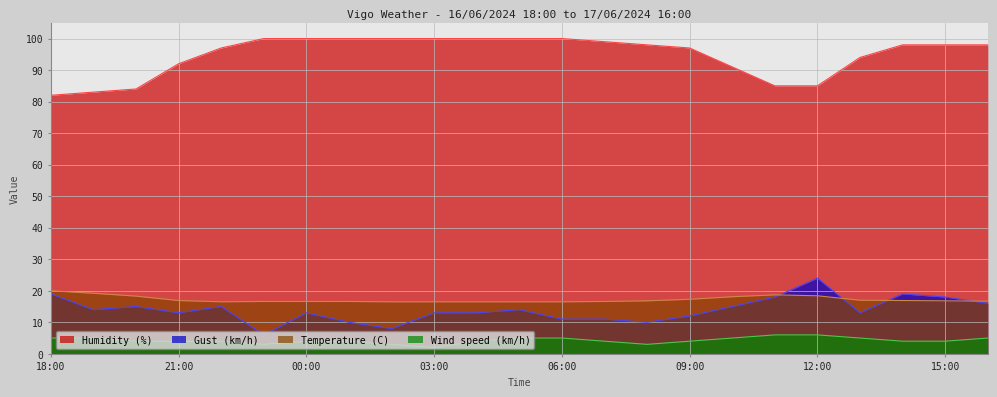

What are all the series names shown in the legend?

Humidity (%), Gust (km/h), Temperature (C), Wind speed (km/h)